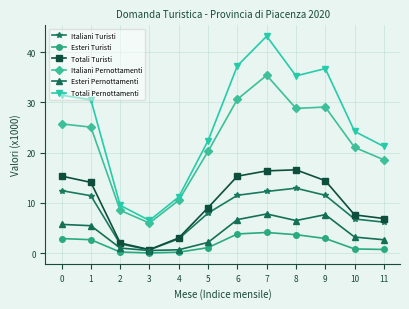

Rank the series by their maximum value, from lowest to highest.

Esteri Turisti, Esteri Pernottamenti, Italiani Turisti, Totali Turisti, Italiani Pernottamenti, Totali Pernottamenti